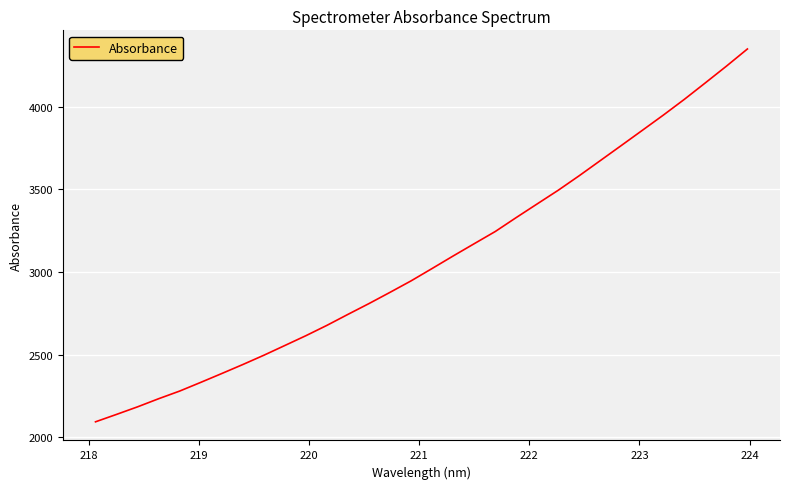

What is the maximum value shown in the chart?

4350.2